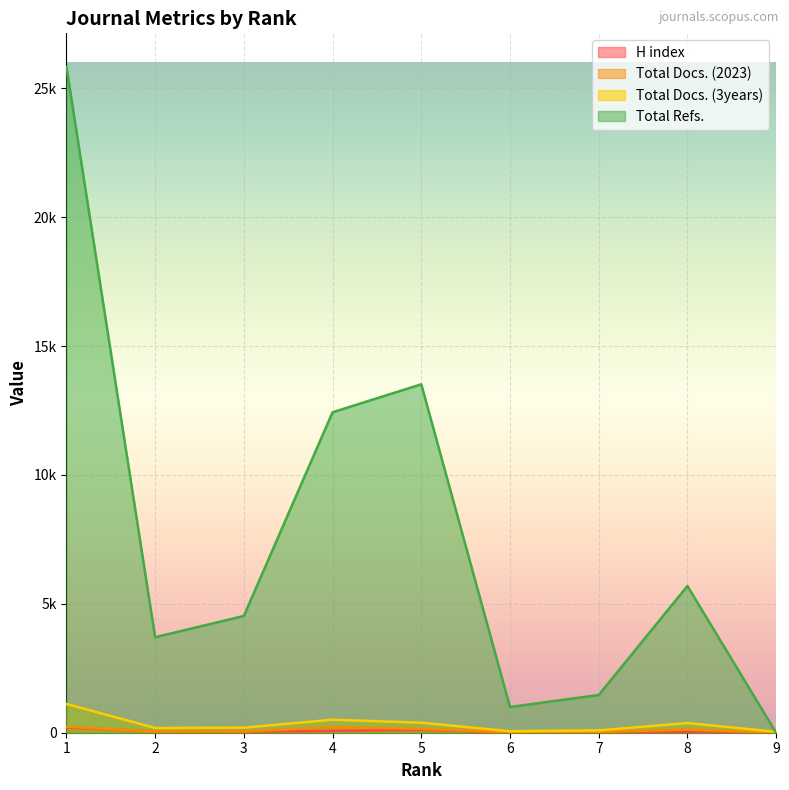

What is the value of the Total Docs. (2023) point at the 1st from the left?

229